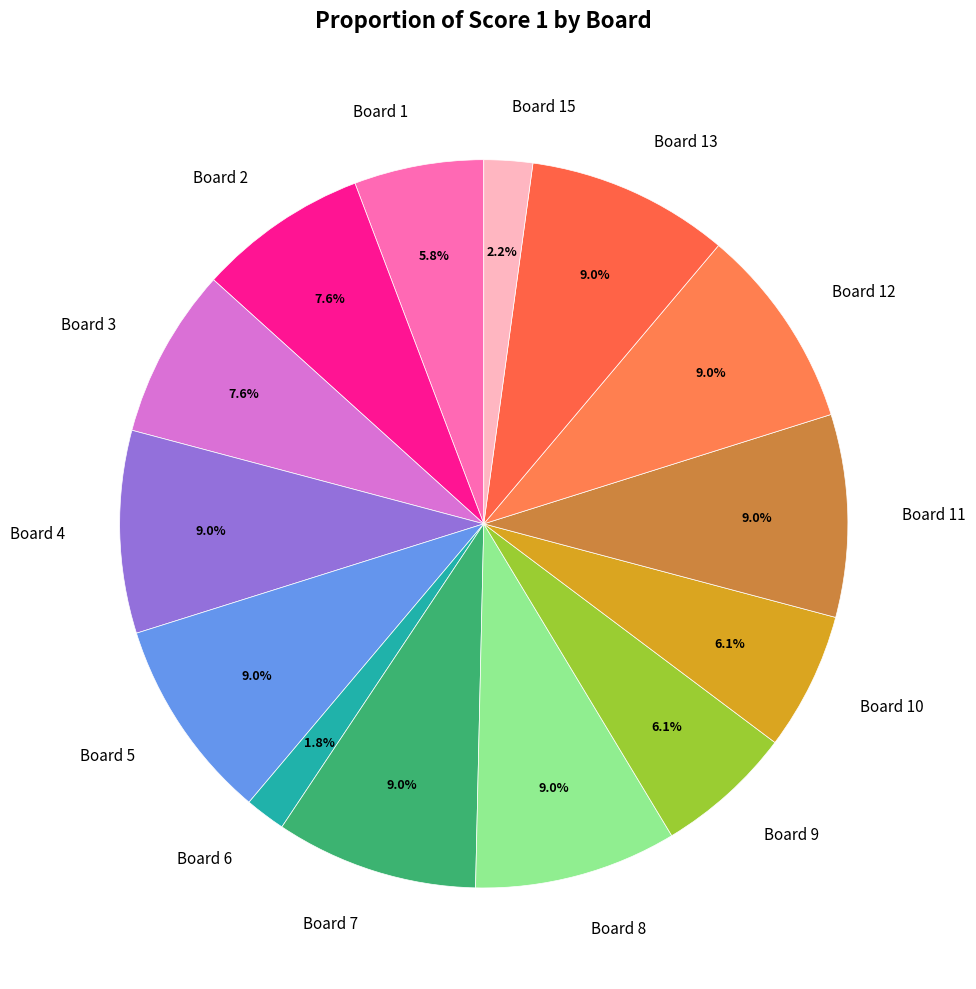

What percentage is NOT represented by Board 13?

91.0%